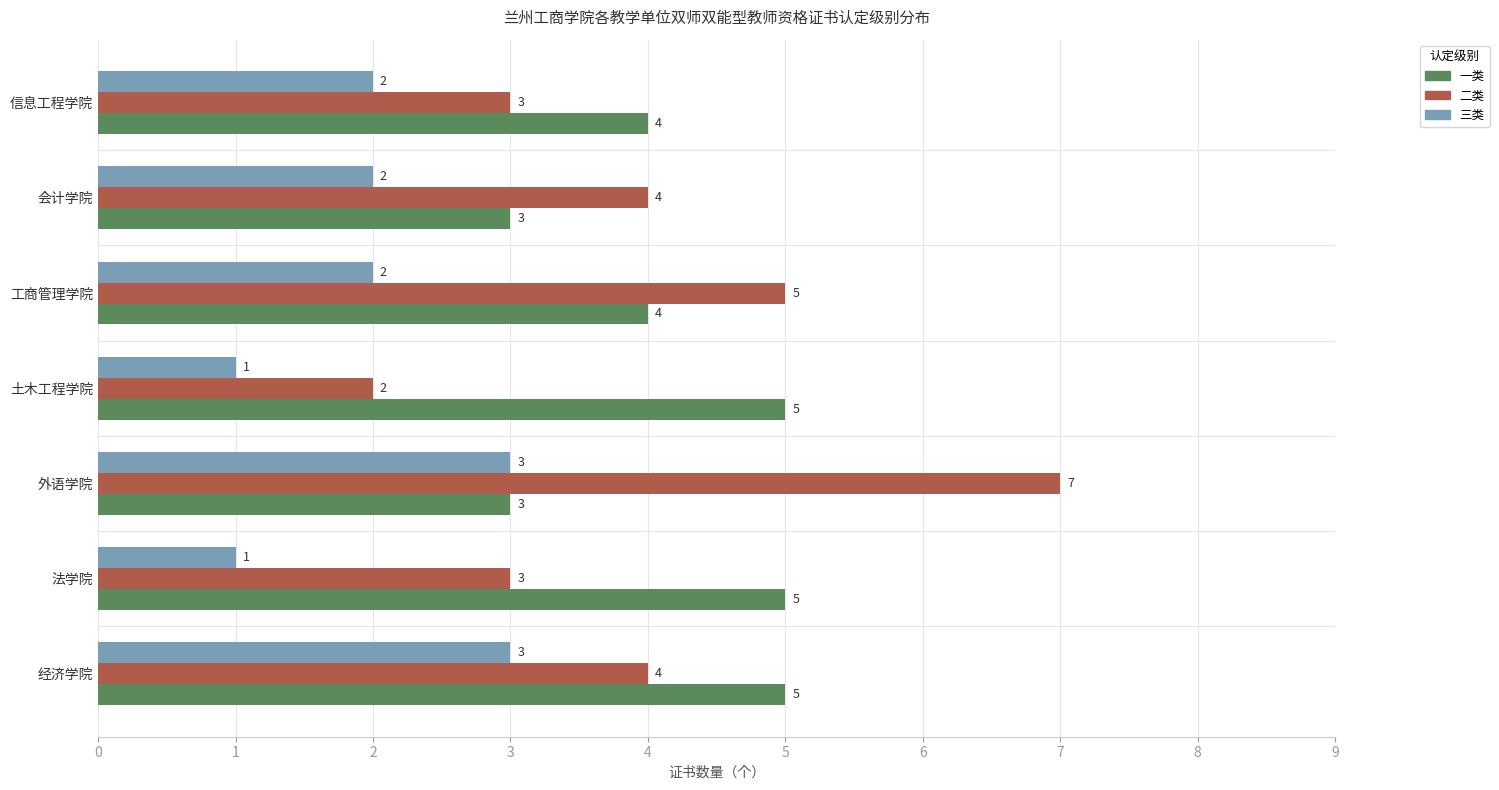

List the series in order of their peak value, highest first.

二类, 一类, 三类